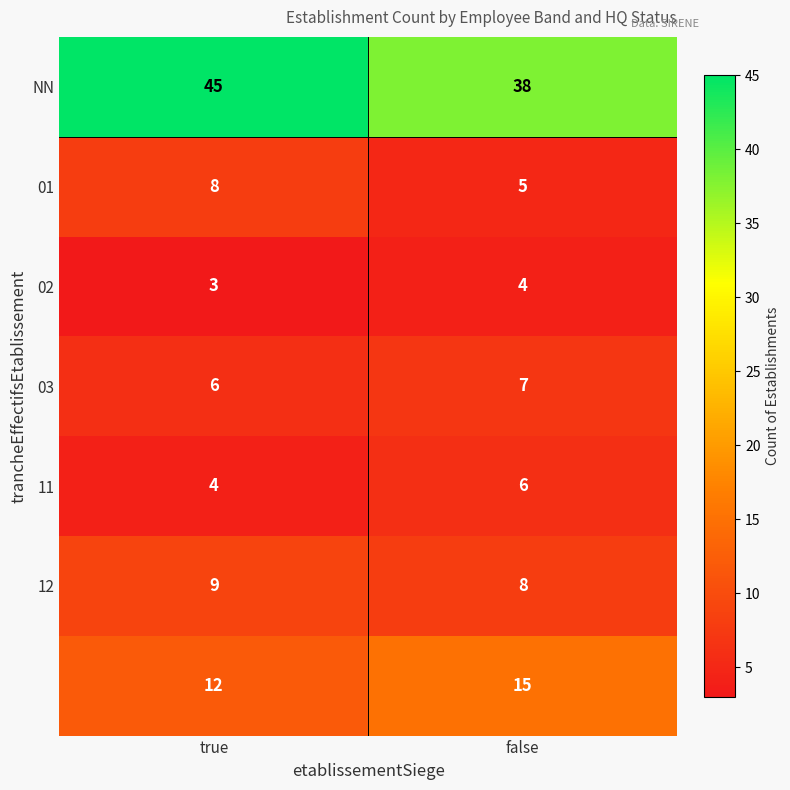

At which category does the chart reach its minimum across all series?

true